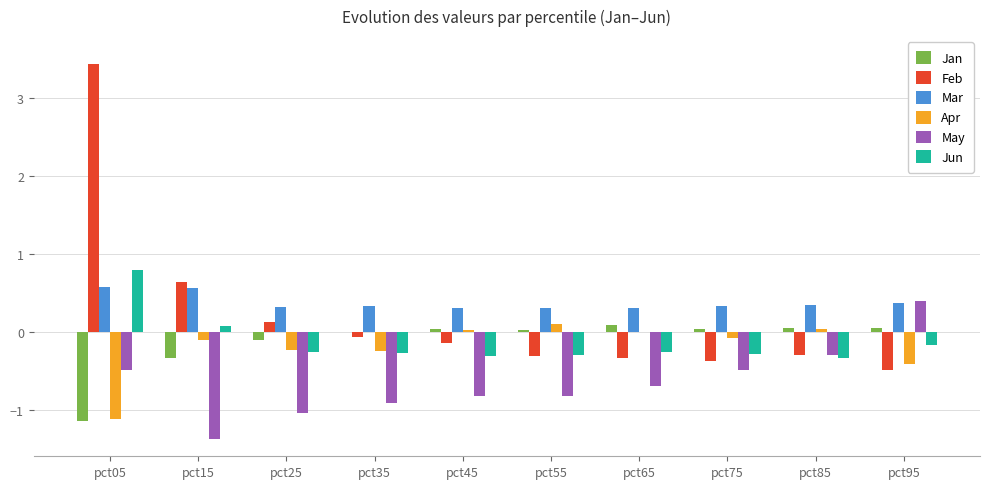

What is the spread (max minus min) of values at pct45?

1.1